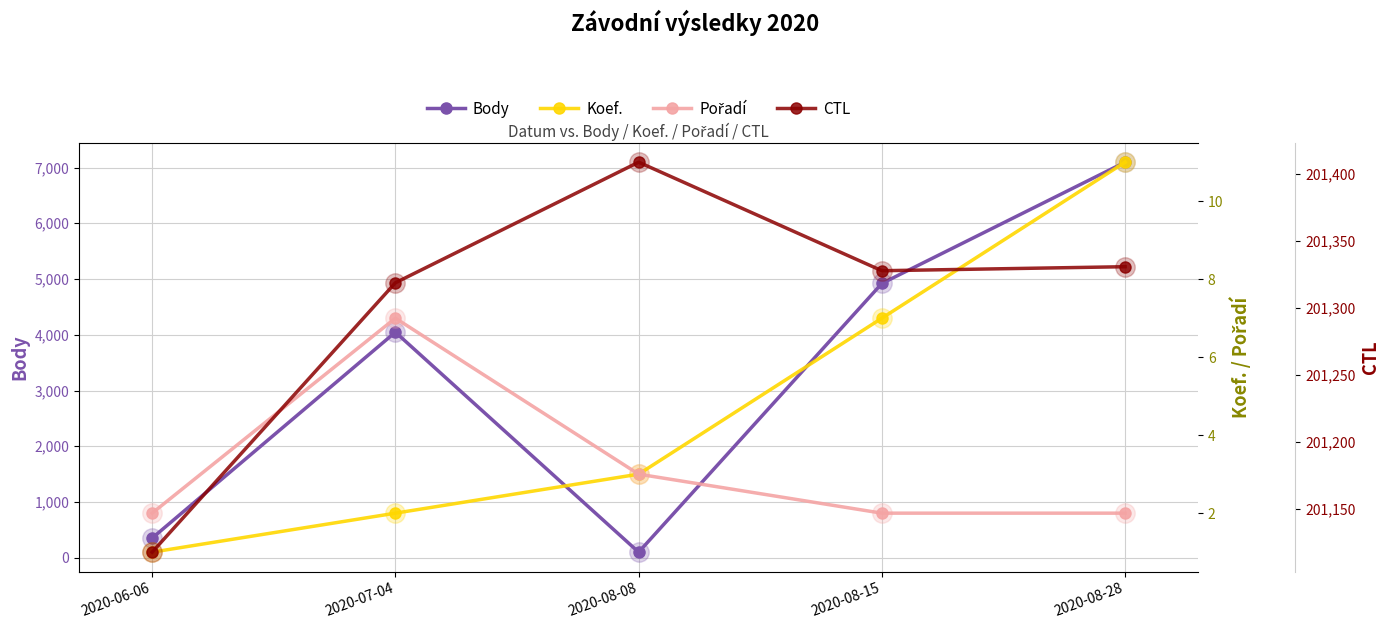

How many values in the CTL series exceed 201328?

2